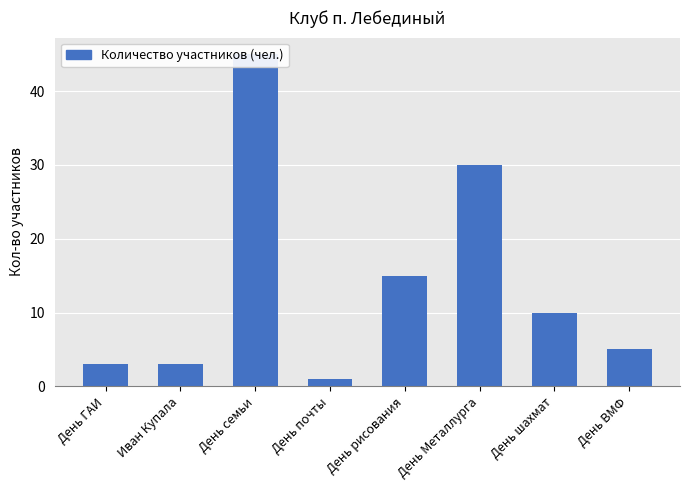

Reading right to left, transcribe all the data shown in this chart.

5	10	30	15	1	45	3	3